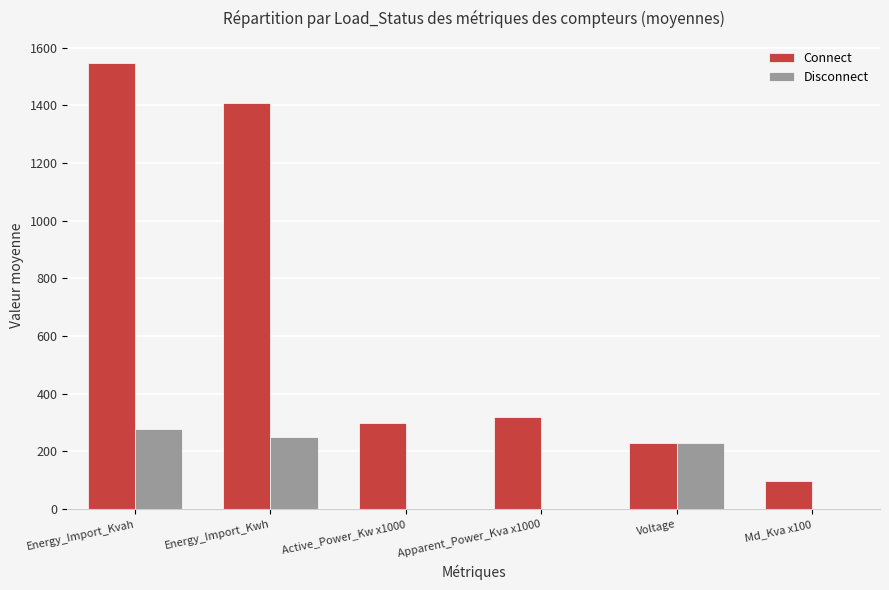

How many series are shown in this chart?

2